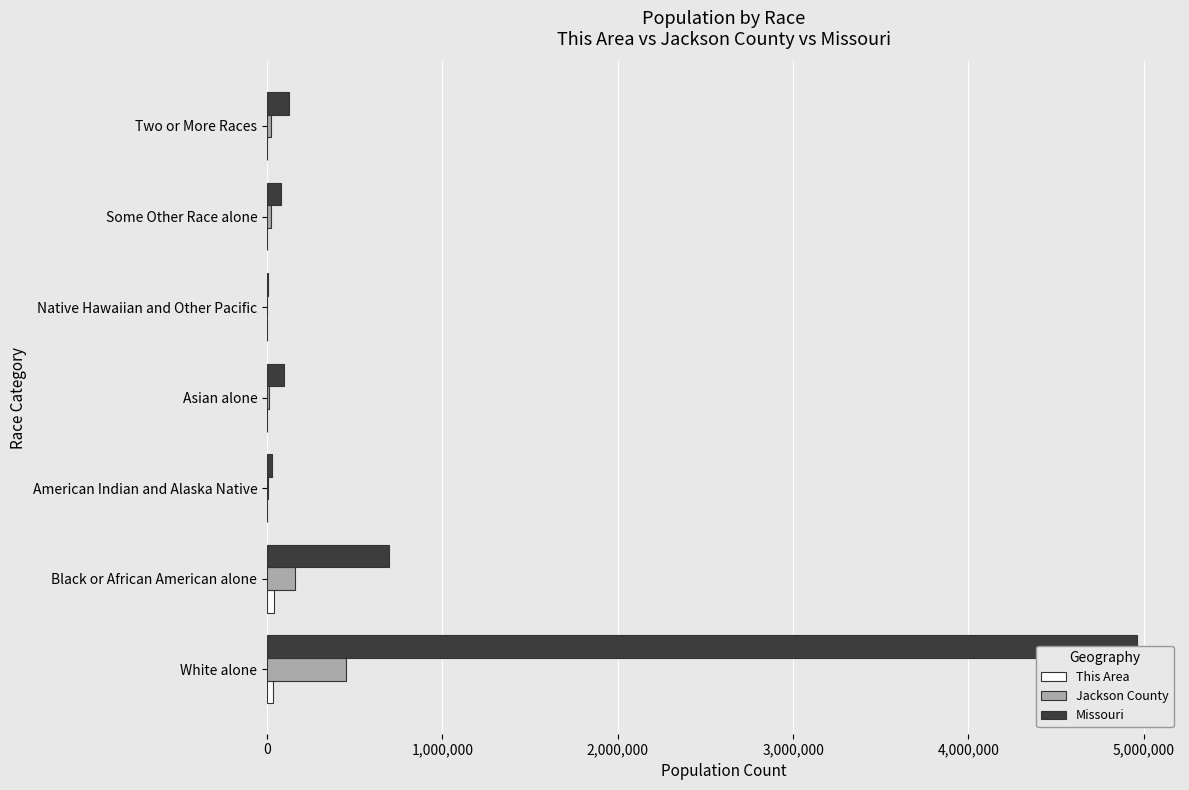

How many groups of bars are there?

7